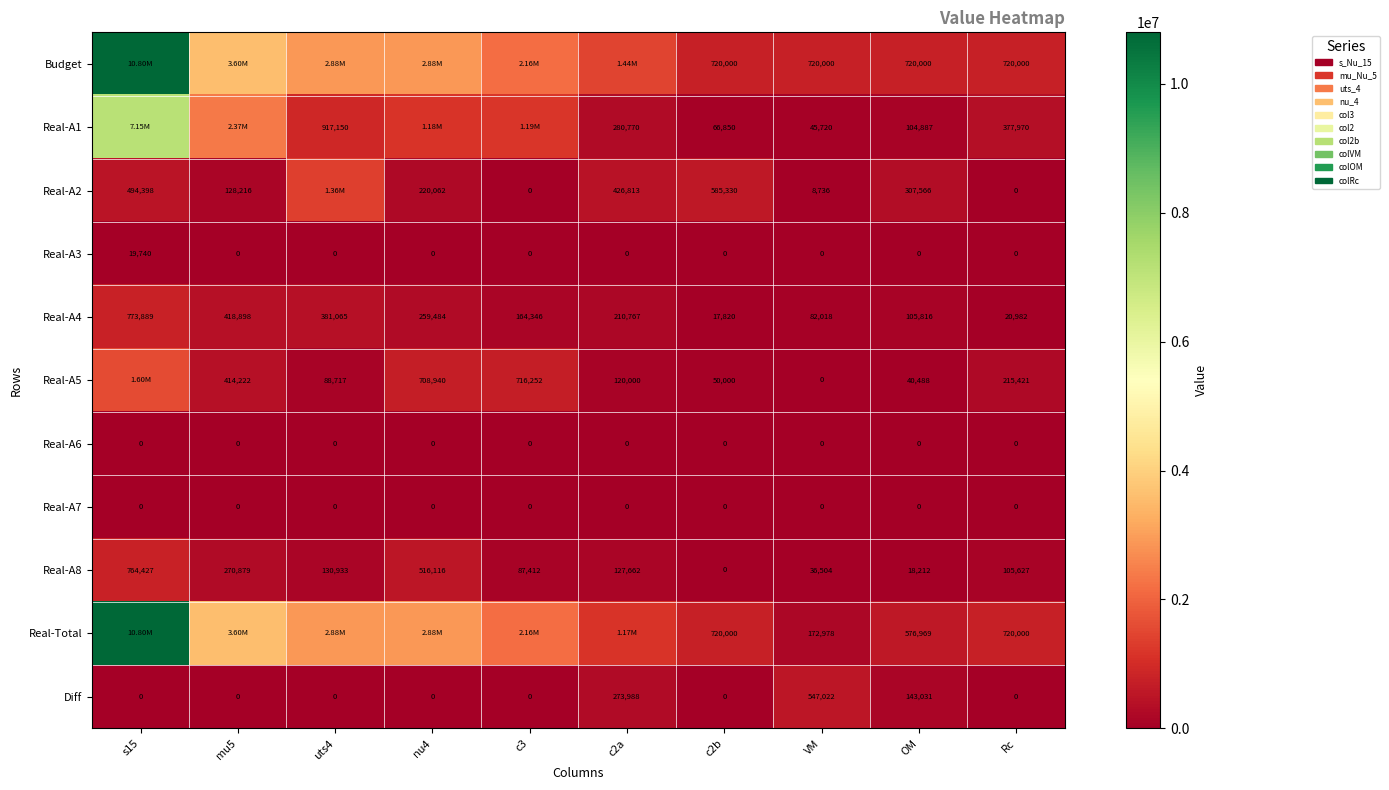

What is the sum of all Diff values?

964041